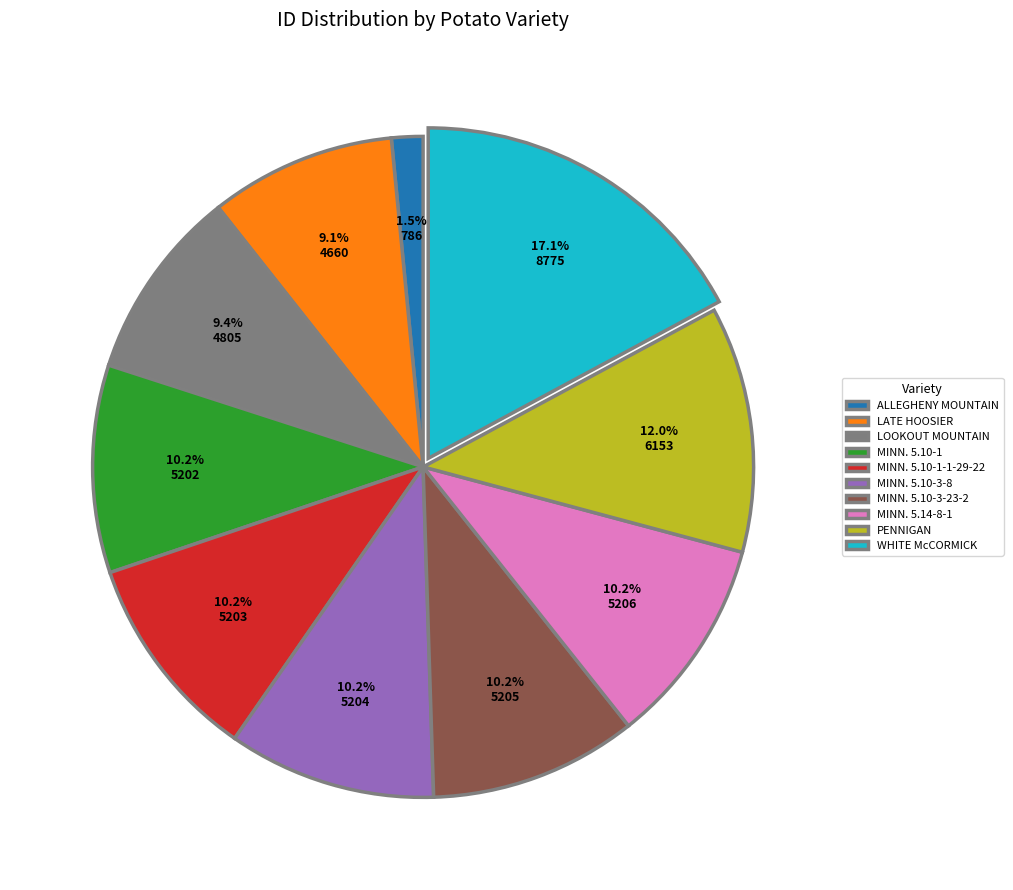

Is the sum of MINN. 5.10-1-1-29-22 and WHITE McCORMICK greater than half?

No